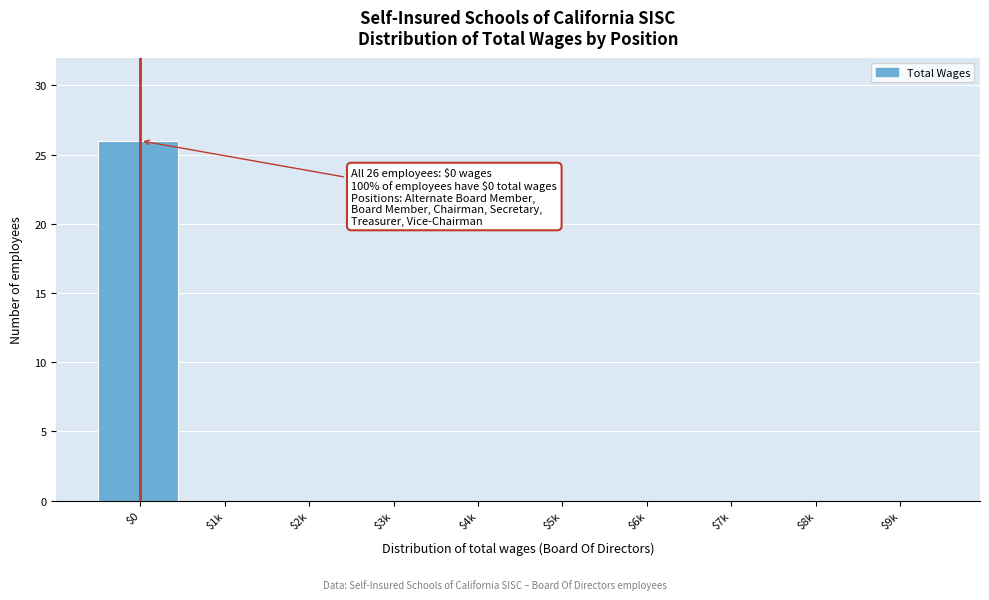

True or false: the data shows -11 at $1k.

False